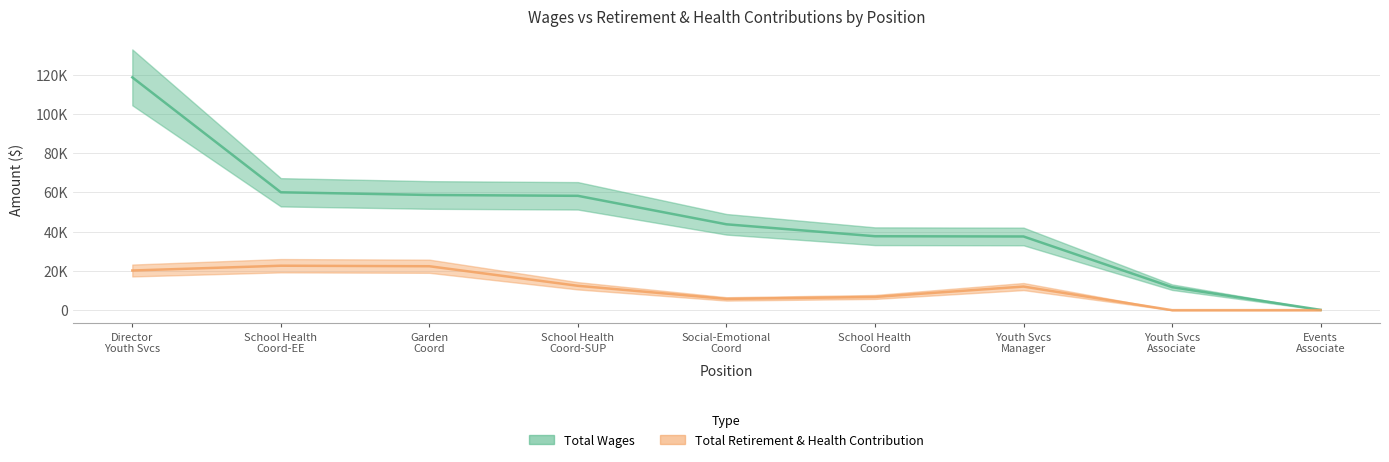

List the series in order of their overall mean, lowest first.

Total Retirement & Health Contribution, Total Wages